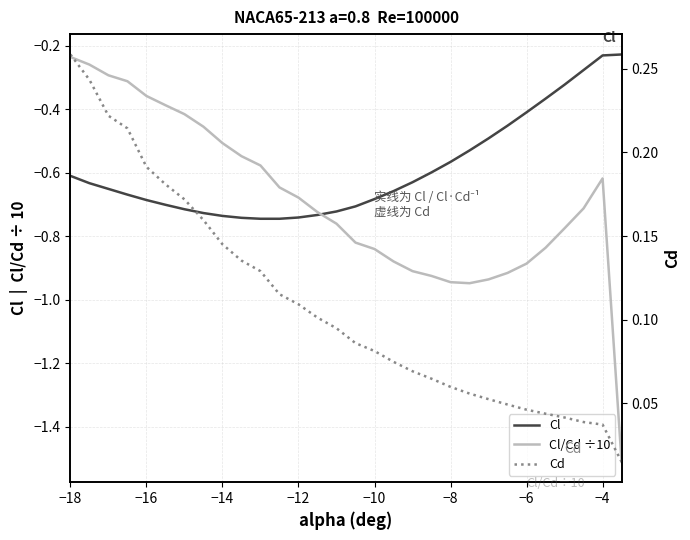

Which series changed the most between −6 and 20?

Cl/Cd ÷10